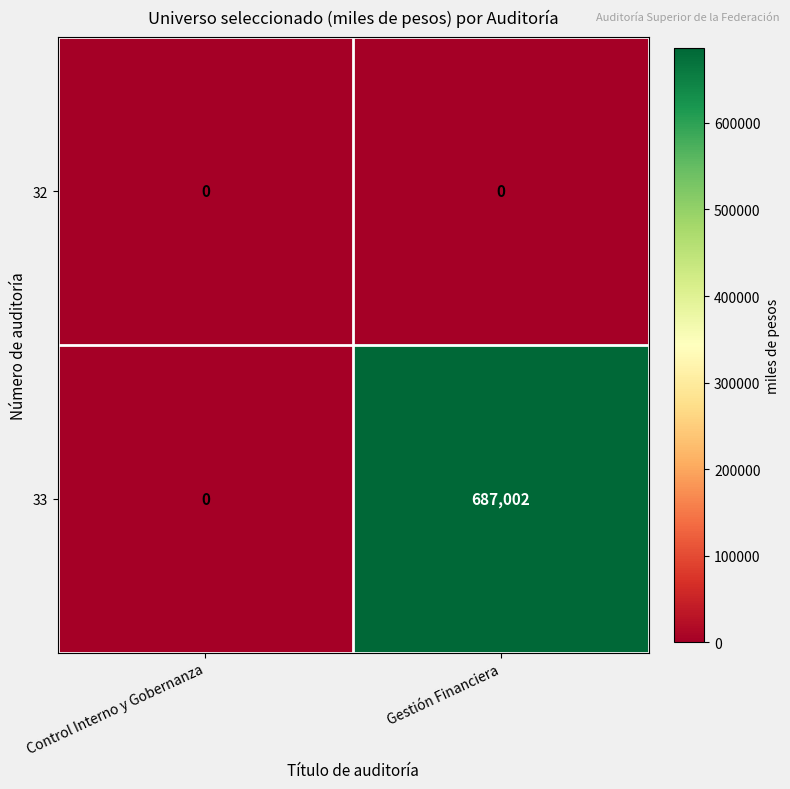

The value of 33 at Gestión Financiera is 166566. True or false?

False